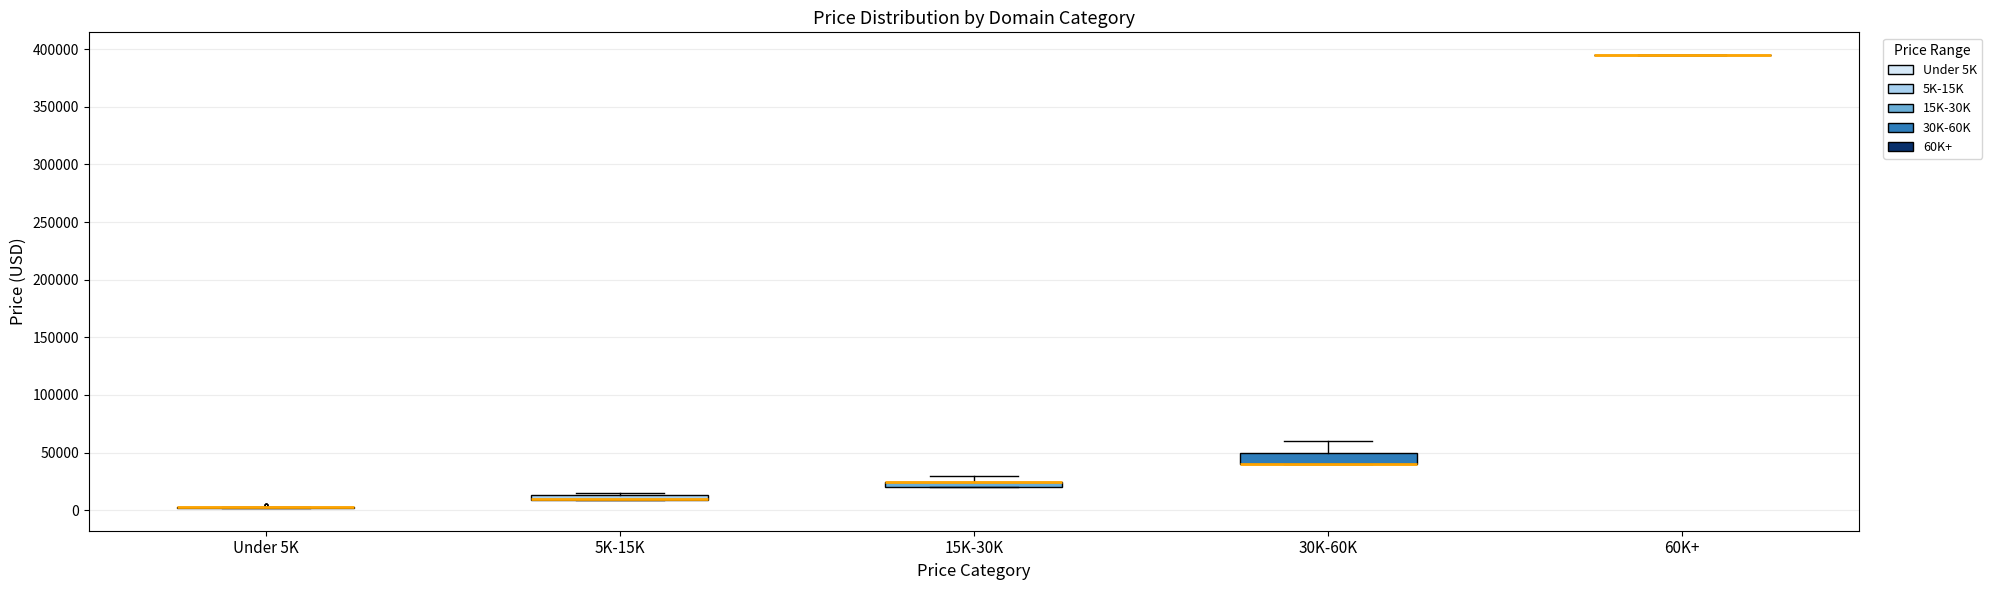

Comparing the boxes themselves (not the whiskers), which one is the tallest?

30K-60K